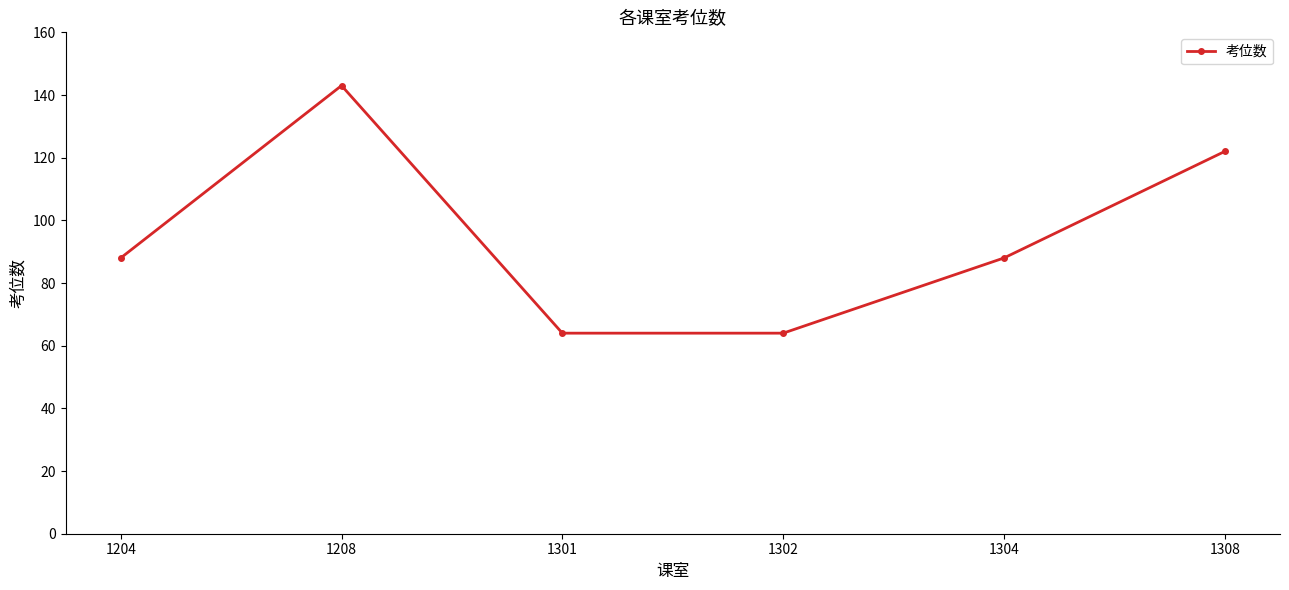

What is the difference between the maximum and minimum values?

79